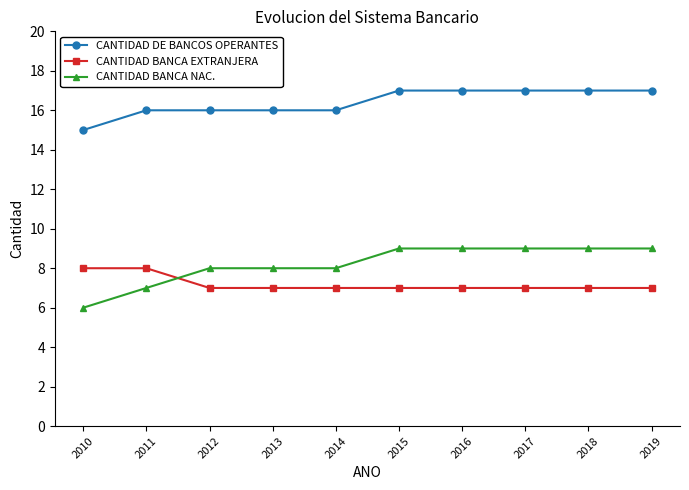

At 2010, list the series in order from smallest to largest.

CANTIDAD BANCA NAC., CANTIDAD BANCA EXTRANJERA, CANTIDAD DE BANCOS OPERANTES